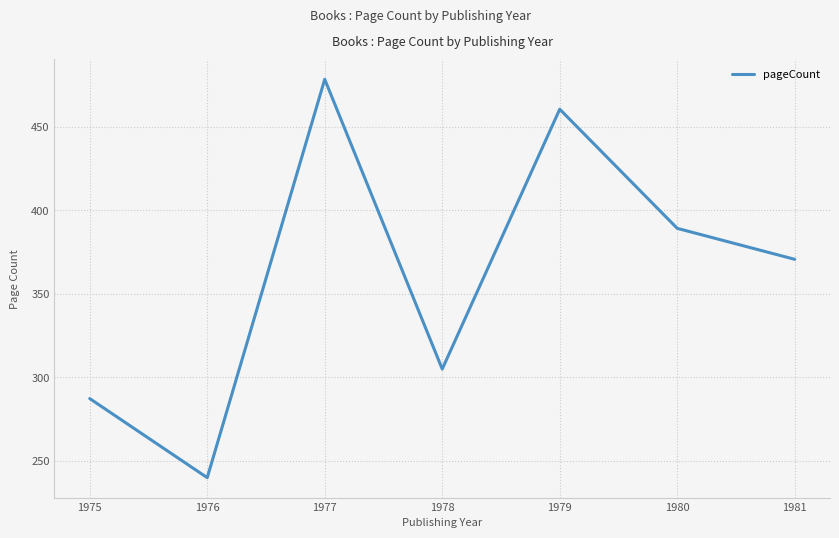

Where is the first local minimum?

1976